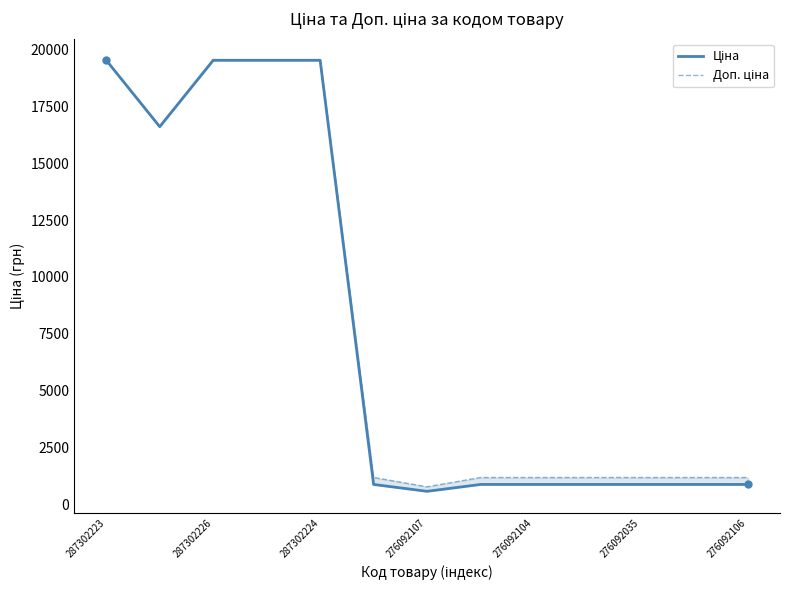

What is the label of the 4th point from the left?

276092107